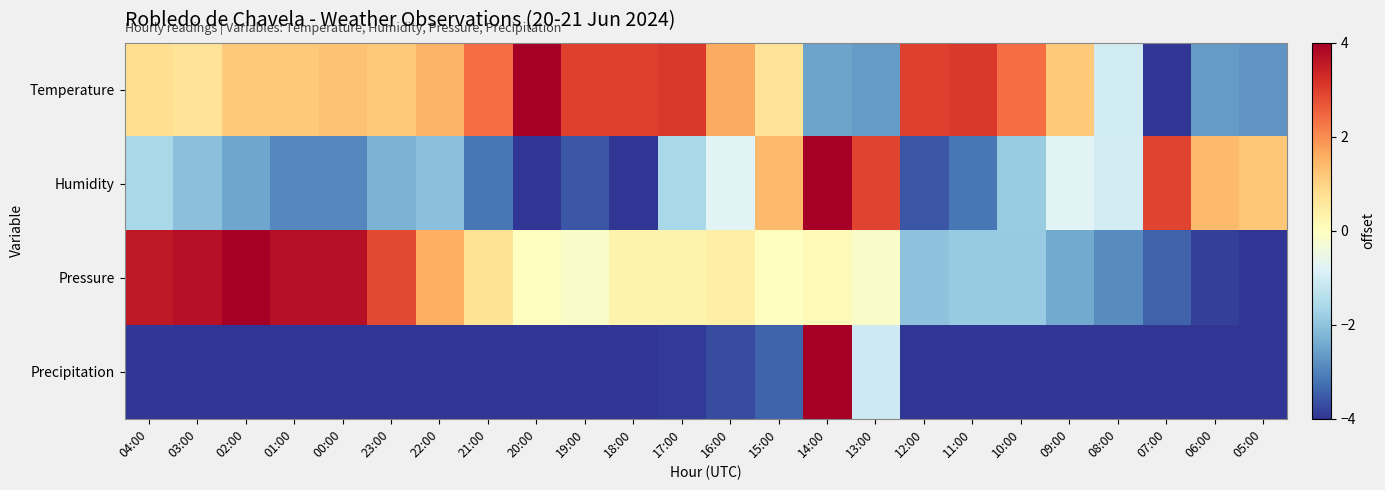

Between 13:00 and 12:00, which series saw the biggest shift?

Humidity